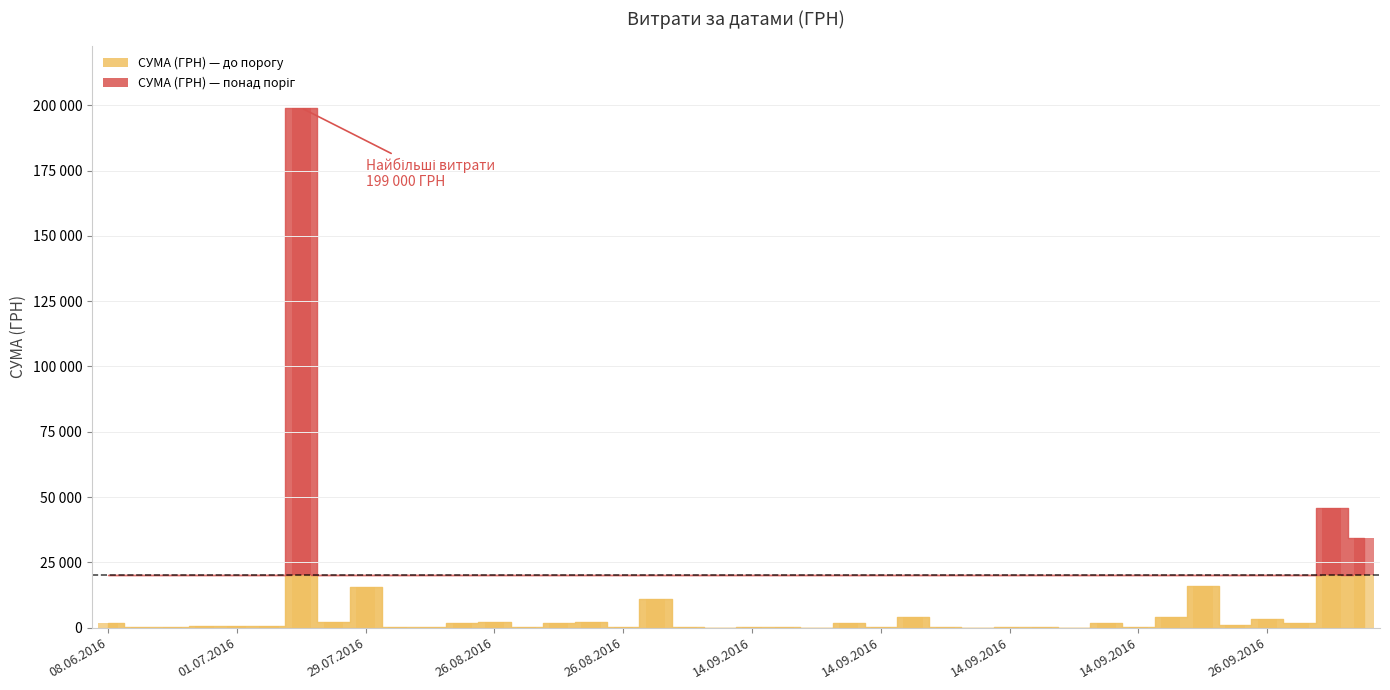

How many values are below 648?

20